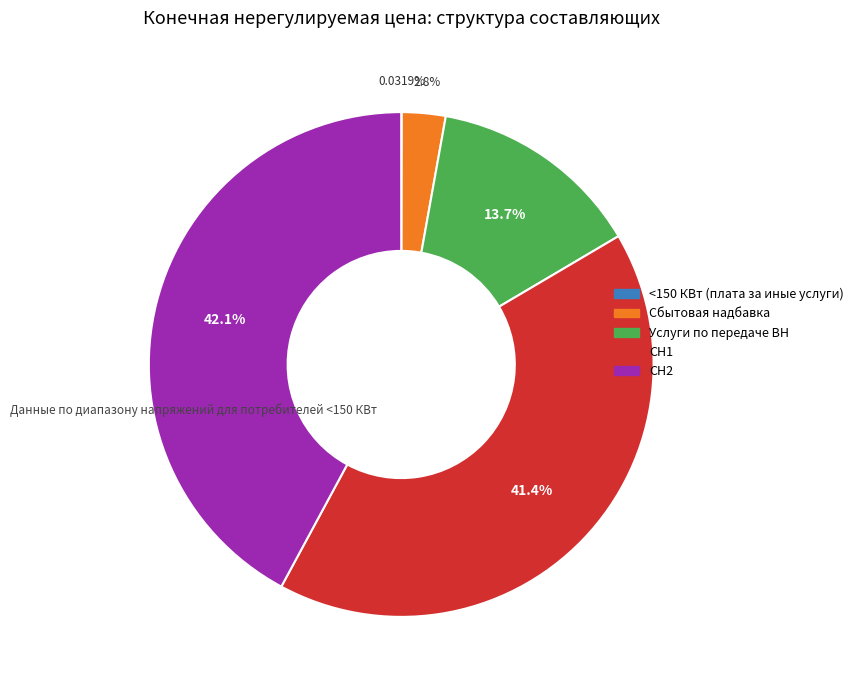

How much of the chart is everything except СН2?

57.9%